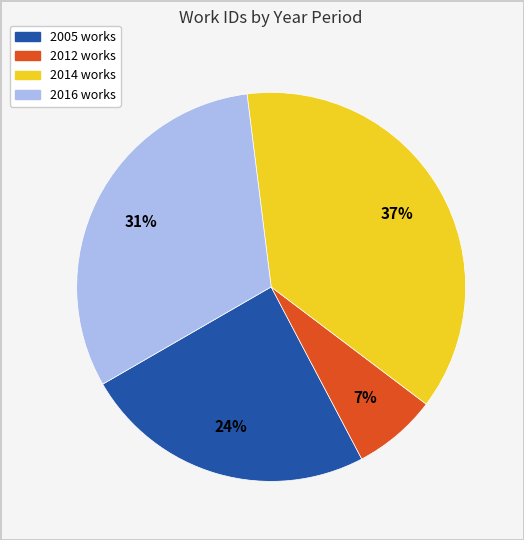

To the nearest percent, what is the average slice percentage?

25%